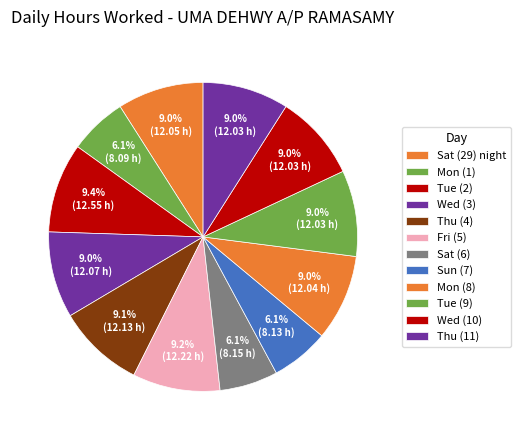

To the nearest percent, what percentage of the pie is Sat (6)?

6%